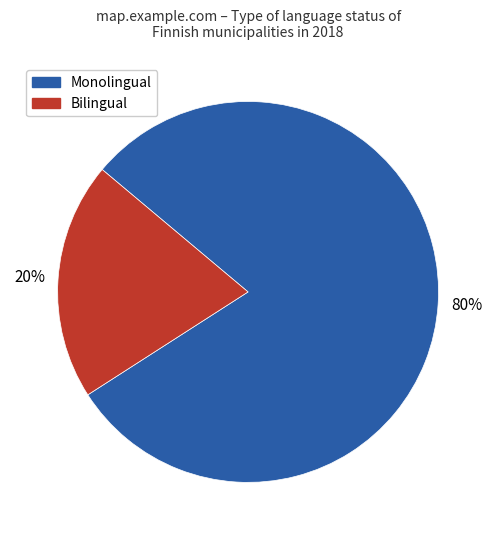

Is there any slice that represents more than half of the pie?

Yes